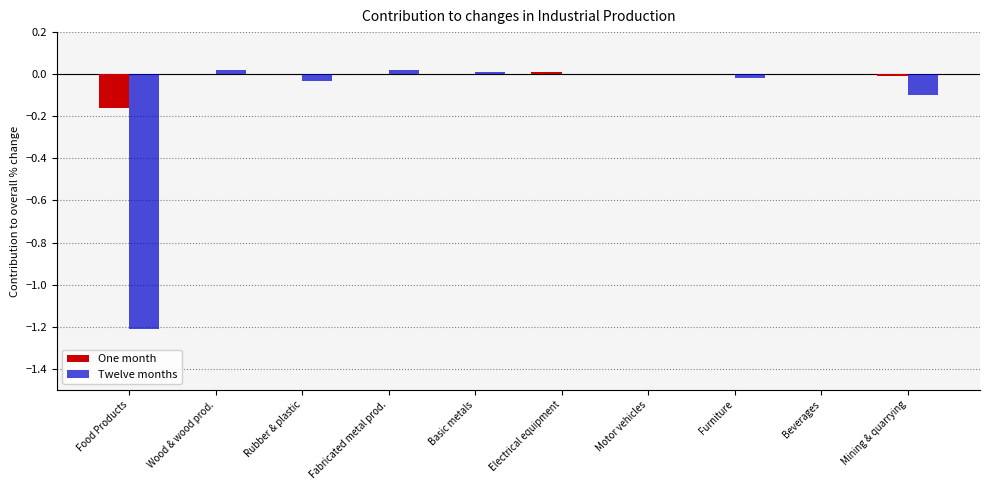

What is the sum of all Twelve months values?

-1.3